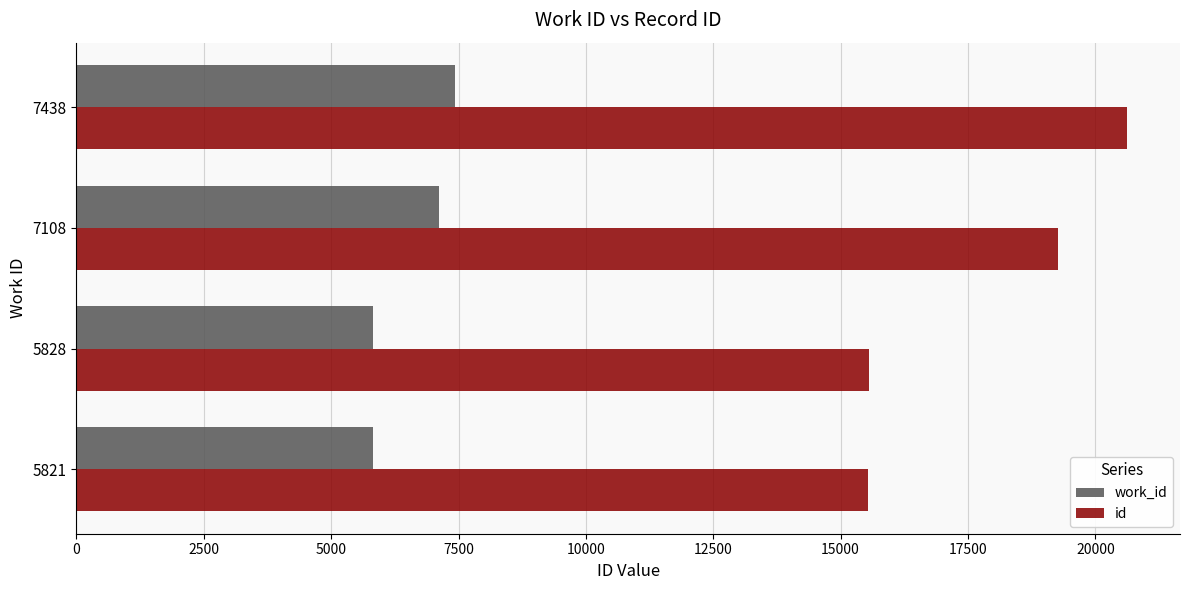

What is the difference between the second highest and second lowest values in the work_id series?

1280